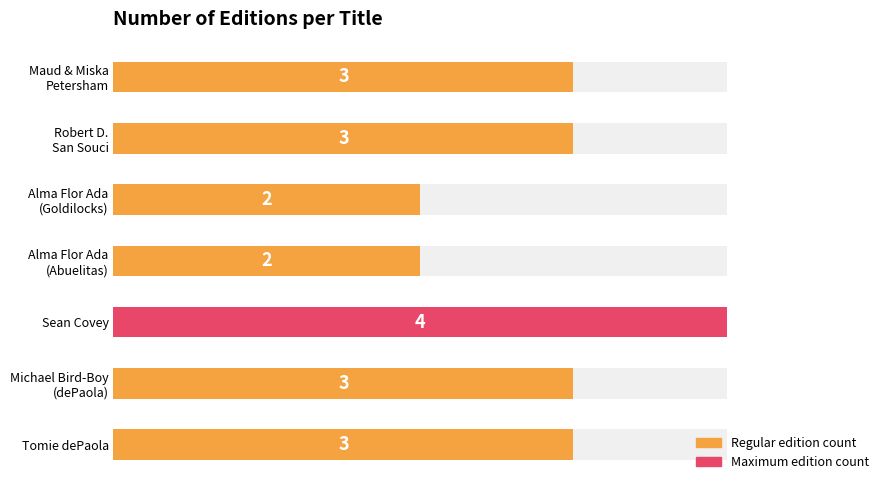

What value does the data have at Alma Flor Ada (Abuelitas)?

2